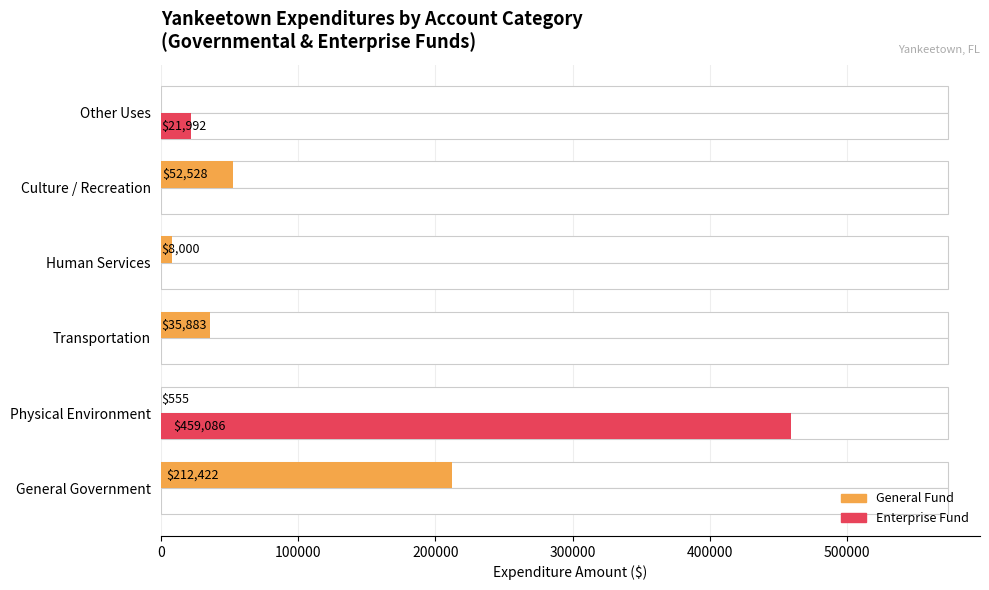

What is the value of the General bar at the 2nd from the left?

555